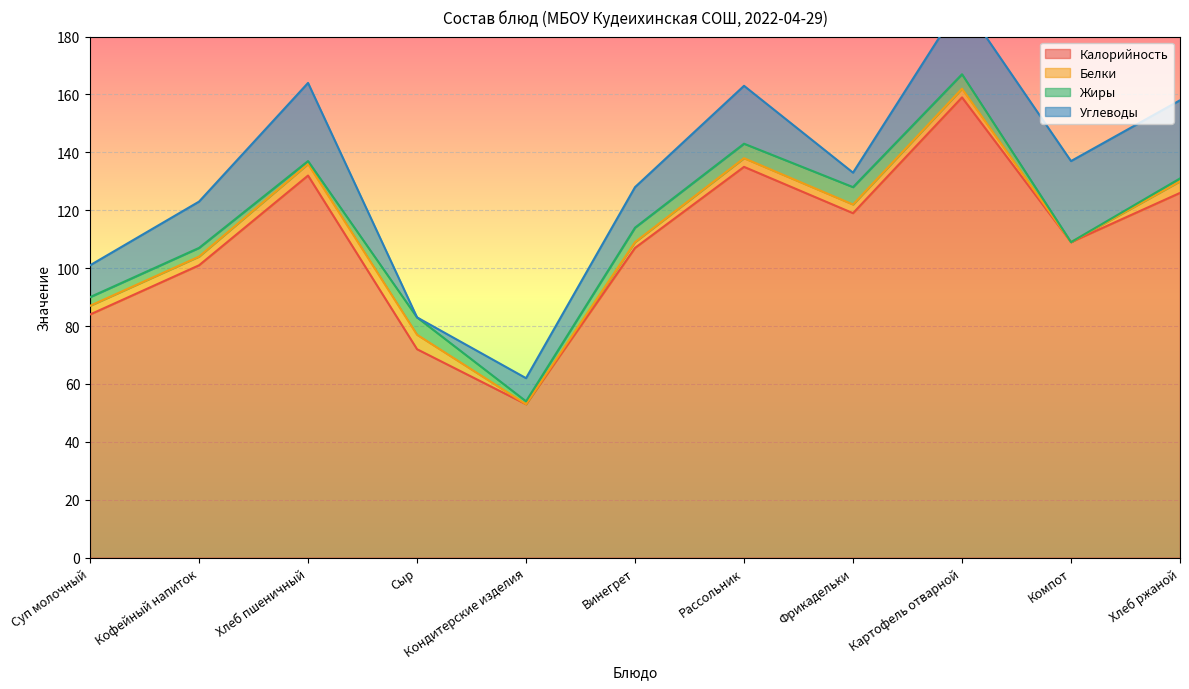

Which category has the lowest value in the Калорийность series?

Кондитерские изделия